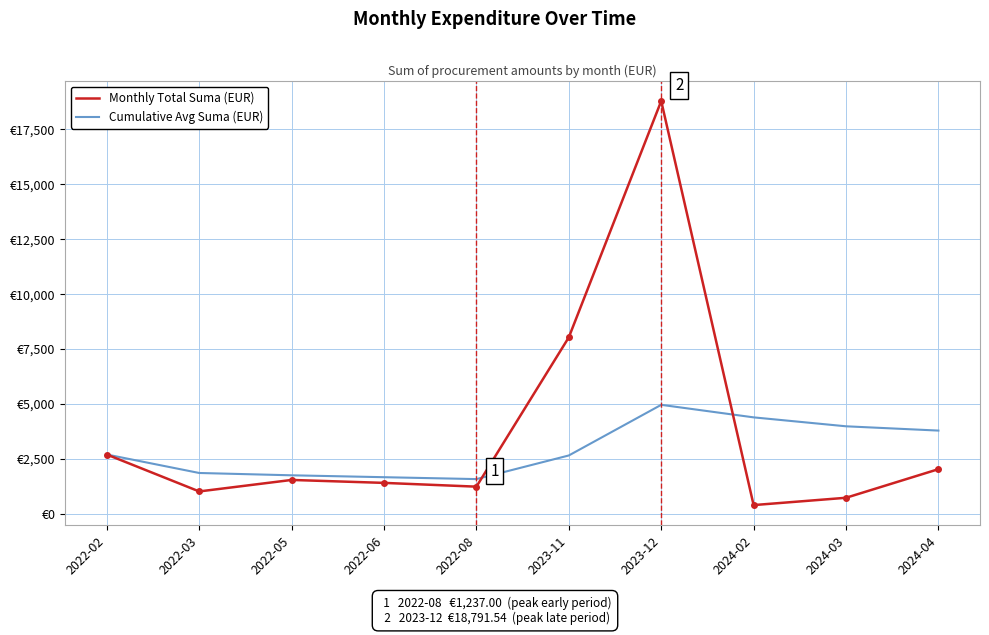

At which category is the sum across all series the highest?

2023-12